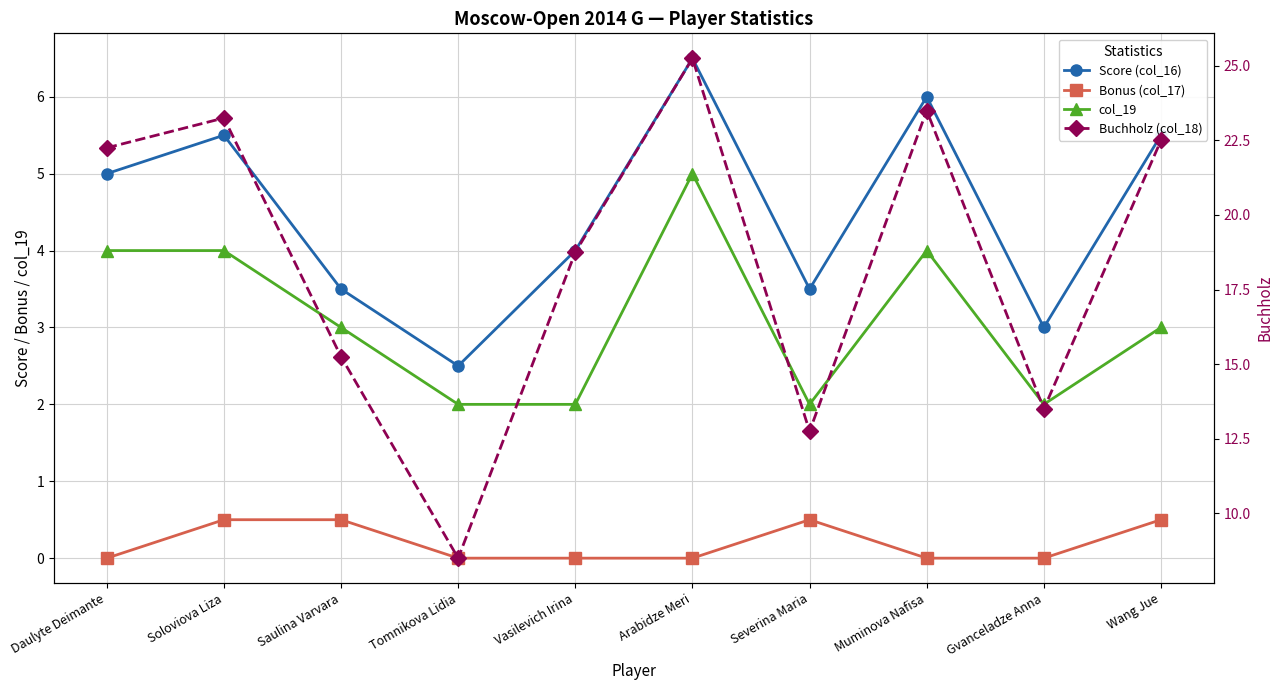

What is the label of the 1st point from the left?

Daulyte Deimante